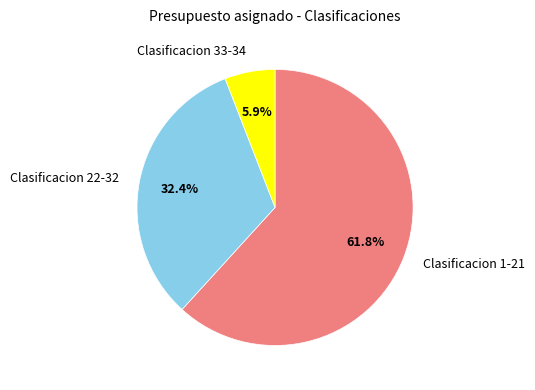

Does any single category account for the majority?

Yes